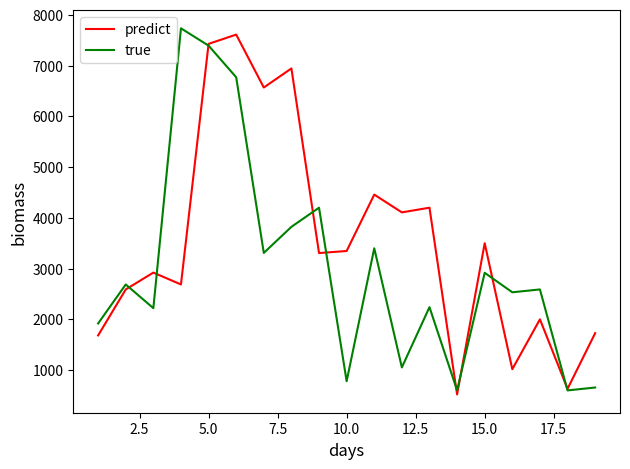

Rank the series by their average value, from highest to lowest.

predict, true